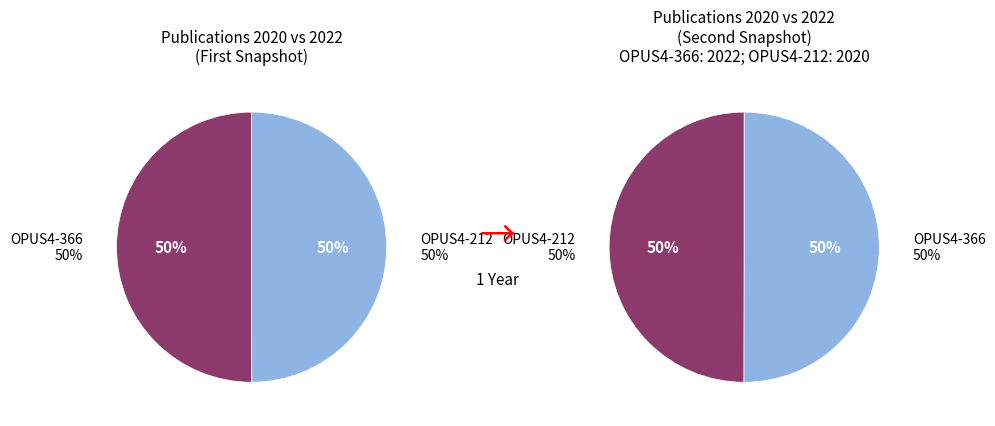

To the nearest percent, what portion does OPUS4-366 represent?

50%